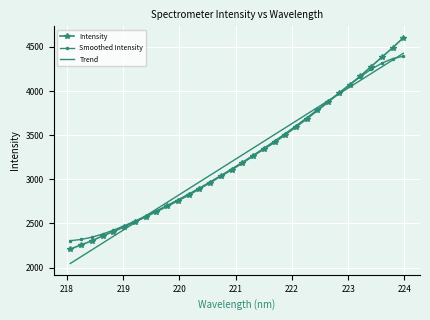

What is the lowest value of the Intensity series?

2209.1